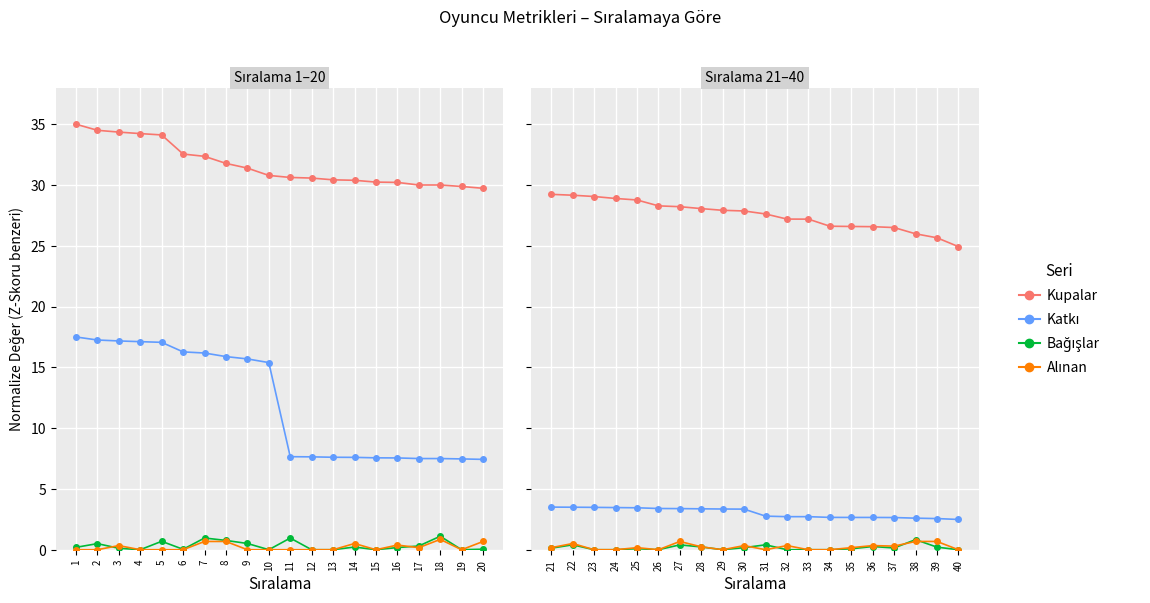

True or false: Katkı has more than 1 interior local peaks.

False